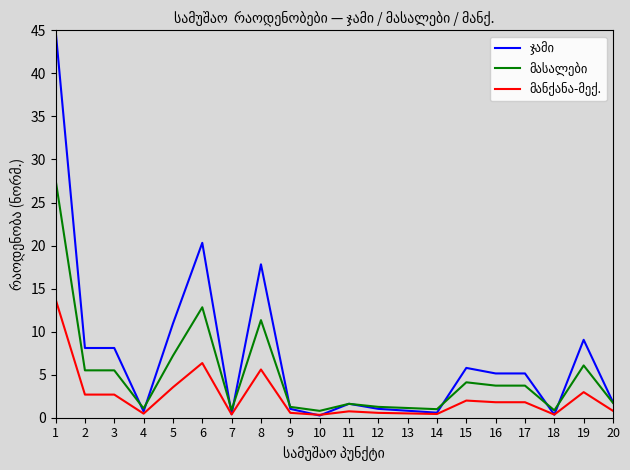

What is the spread (max minus min) of values at 1?

31.2